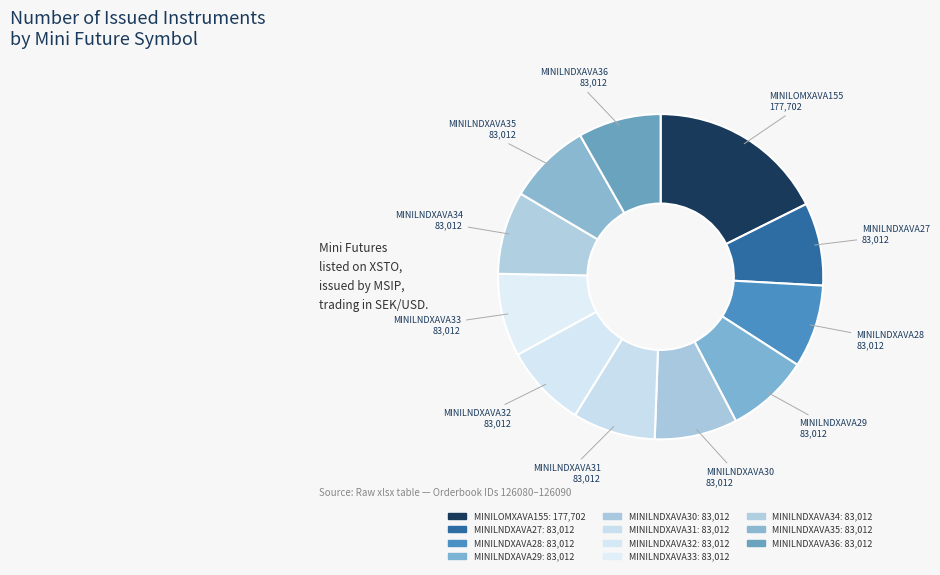

To the nearest percent, what is the combined percentage of MINILNDXAVA34 and MINILNDXAVA31?

16%